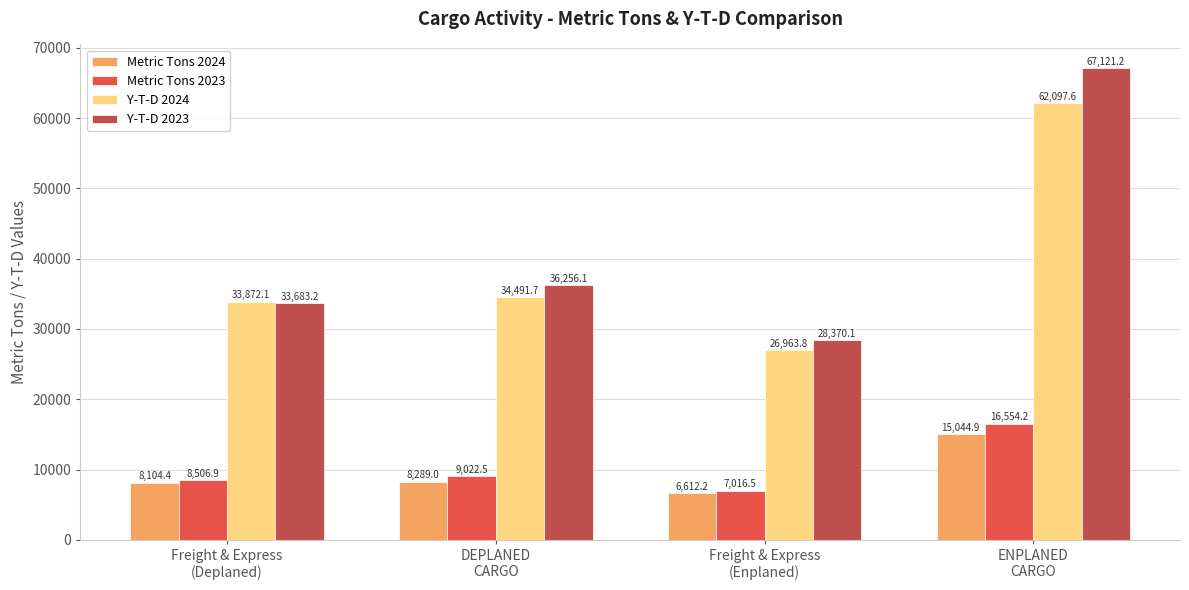

The value of Metric Tons 2024 at DEPLANED
CARGO is 5701.8. True or false?

False